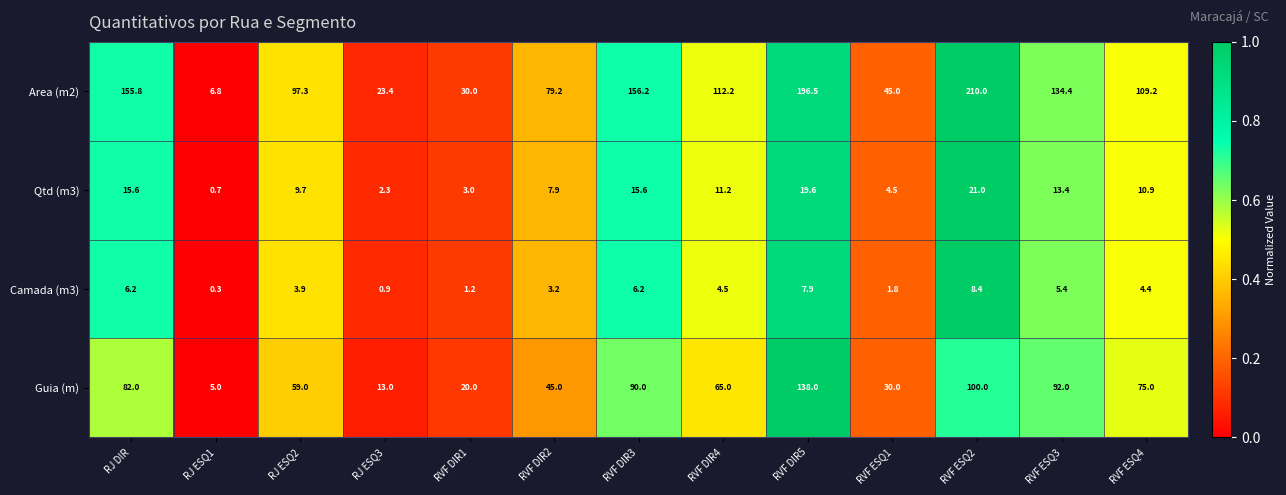

What is the minimum value shown in the chart?

0.3